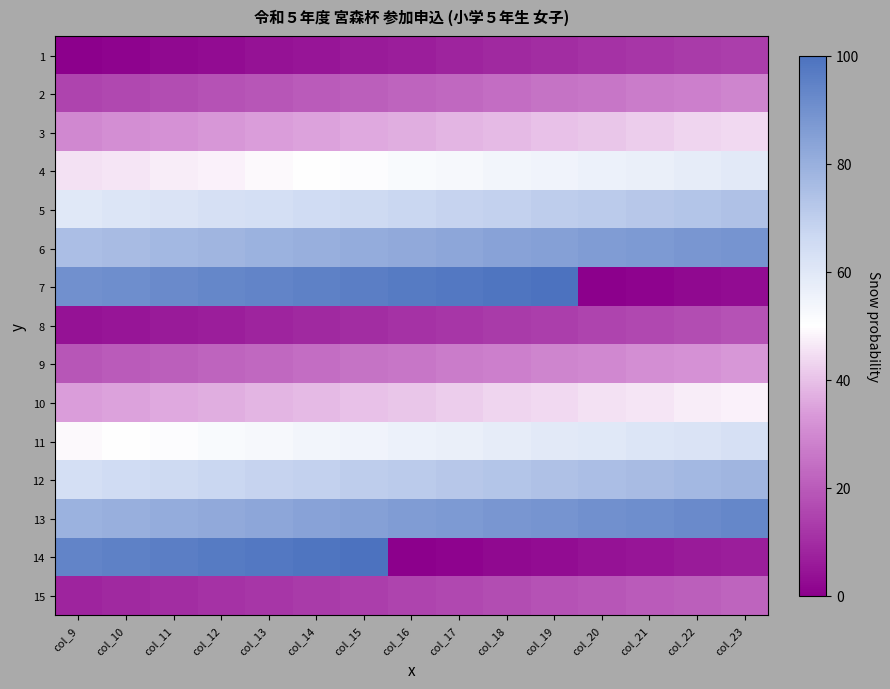

Reading left to right, transcribe all the data shown in this chart.

1: col_9=0	col_10=1	col_11=2	col_12=3	col_13=4	col_14=5	col_15=6	col_16=7	col_17=8	col_18=9	col_19=10	col_20=11	col_21=12	col_22=13	col_23=14
2: col_9=15	col_10=16	col_11=17	col_12=18	col_13=19	col_14=20	col_15=21	col_16=22	col_17=23	col_18=24	col_19=25	col_20=26	col_21=27	col_22=28	col_23=29
3: col_9=30	col_10=31	col_11=32	col_12=33	col_13=34	col_14=35	col_15=36	col_16=37	col_17=38	col_18=39	col_19=40	col_20=41	col_21=42	col_22=43	col_23=44
4: col_9=45	col_10=46	col_11=47	col_12=48	col_13=49	col_14=50	col_15=51	col_16=52	col_17=53	col_18=54	col_19=55	col_20=56	col_21=57	col_22=58	col_23=59
5: col_9=60	col_10=61	col_11=62	col_12=63	col_13=64	col_14=65	col_15=66	col_16=67	col_17=68	col_18=69	col_19=70	col_20=71	col_21=72	col_22=73	col_23=74
6: col_9=75	col_10=76	col_11=77	col_12=78	col_13=79	col_14=80	col_15=81	col_16=82	col_17=83	col_18=84	col_19=85	col_20=86	col_21=87	col_22=88	col_23=89
7: col_9=90	col_10=91	col_11=92	col_12=93	col_13=94	col_14=95	col_15=96	col_16=97	col_17=98	col_18=99	col_19=100	col_20=0	col_21=1	col_22=2	col_23=3
8: col_9=4	col_10=5	col_11=6	col_12=7	col_13=8	col_14=9	col_15=10	col_16=11	col_17=12	col_18=13	col_19=14	col_20=15	col_21=16	col_22=17	col_23=18
9: col_9=19	col_10=20	col_11=21	col_12=22	col_13=23	col_14=24	col_15=25	col_16=26	col_17=27	col_18=28	col_19=29	col_20=30	col_21=31	col_22=32	col_23=33
10: col_9=34	col_10=35	col_11=36	col_12=37	col_13=38	col_14=39	col_15=40	col_16=41	col_17=42	col_18=43	col_19=44	col_20=45	col_21=46	col_22=47	col_23=48
11: col_9=49	col_10=50	col_11=51	col_12=52	col_13=53	col_14=54	col_15=55	col_16=56	col_17=57	col_18=58	col_19=59	col_20=60	col_21=61	col_22=62	col_23=63
12: col_9=64	col_10=65	col_11=66	col_12=67	col_13=68	col_14=69	col_15=70	col_16=71	col_17=72	col_18=73	col_19=74	col_20=75	col_21=76	col_22=77	col_23=78
13: col_9=79	col_10=80	col_11=81	col_12=82	col_13=83	col_14=84	col_15=85	col_16=86	col_17=87	col_18=88	col_19=89	col_20=90	col_21=91	col_22=92	col_23=93
14: col_9=94	col_10=95	col_11=96	col_12=97	col_13=98	col_14=99	col_15=100	col_16=0	col_17=1	col_18=2	col_19=3	col_20=4	col_21=5	col_22=6	col_23=7
15: col_9=8	col_10=9	col_11=10	col_12=11	col_13=12	col_14=13	col_15=14	col_16=15	col_17=16	col_18=17	col_19=18	col_20=19	col_21=20	col_22=21	col_23=22